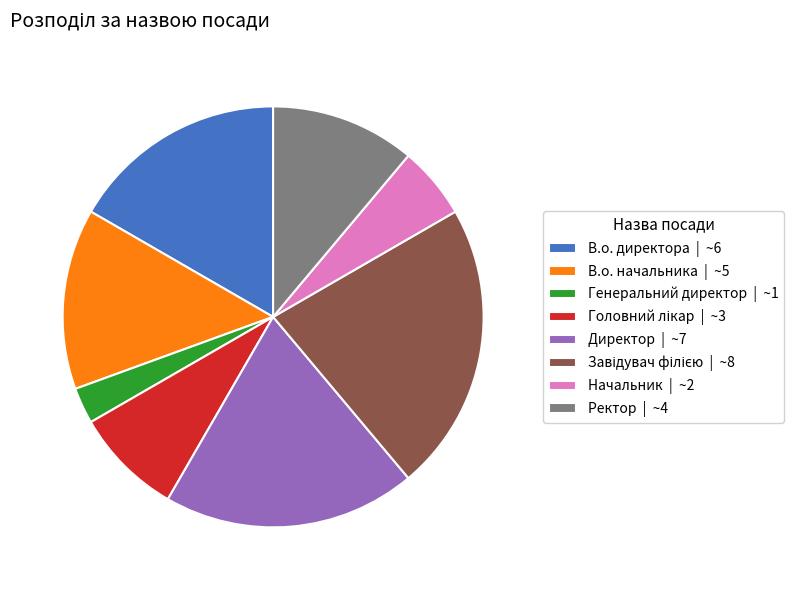

Combined, do В.о. директора | ~6 and Начальник | ~2 account for over 50%?

No